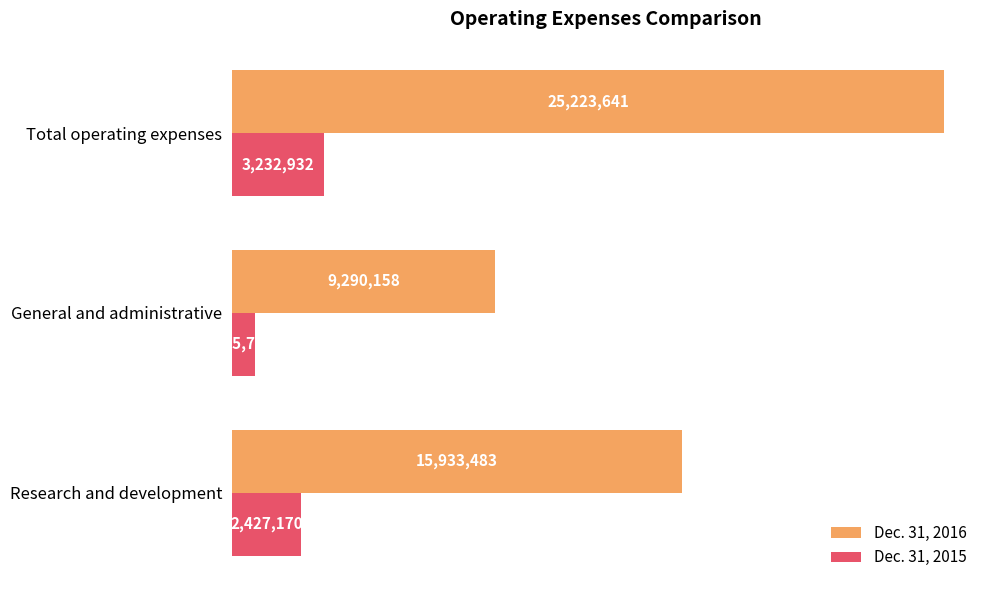

What is the average value of the Dec. 31, 2016 series?

16815761